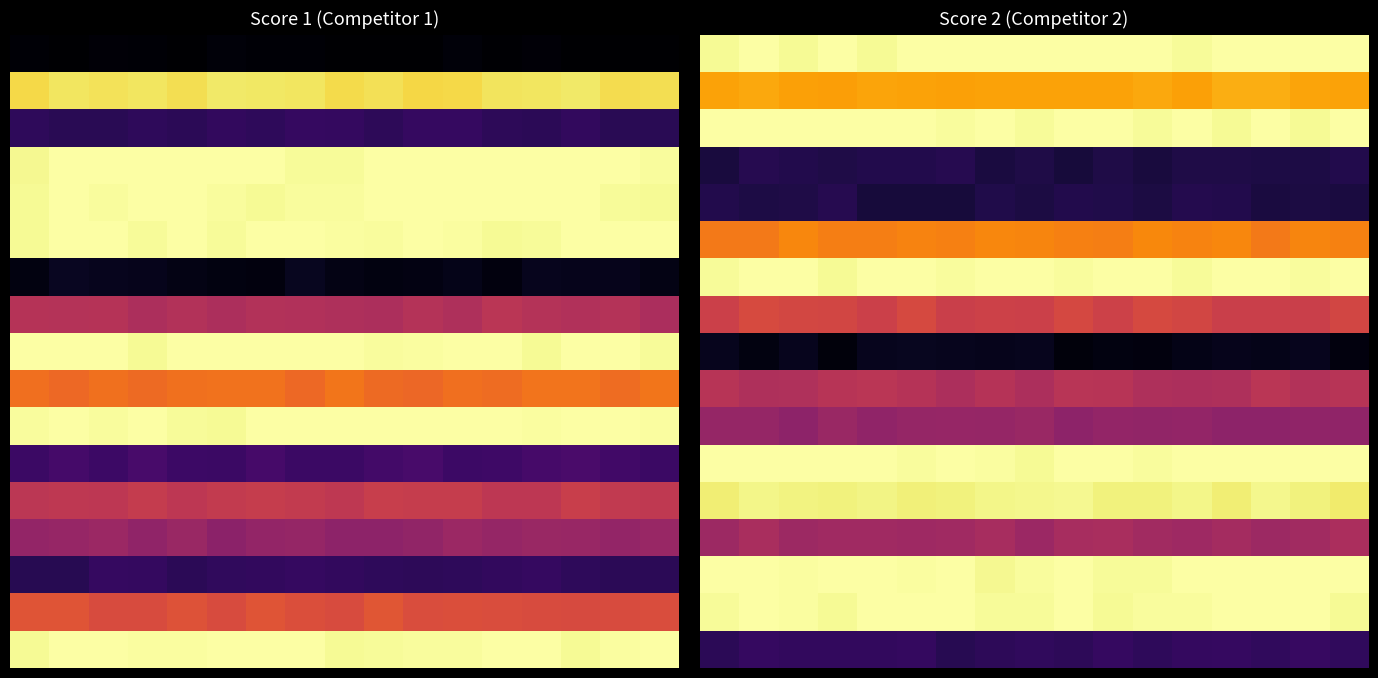

At which category is the sum across all series the highest?

1